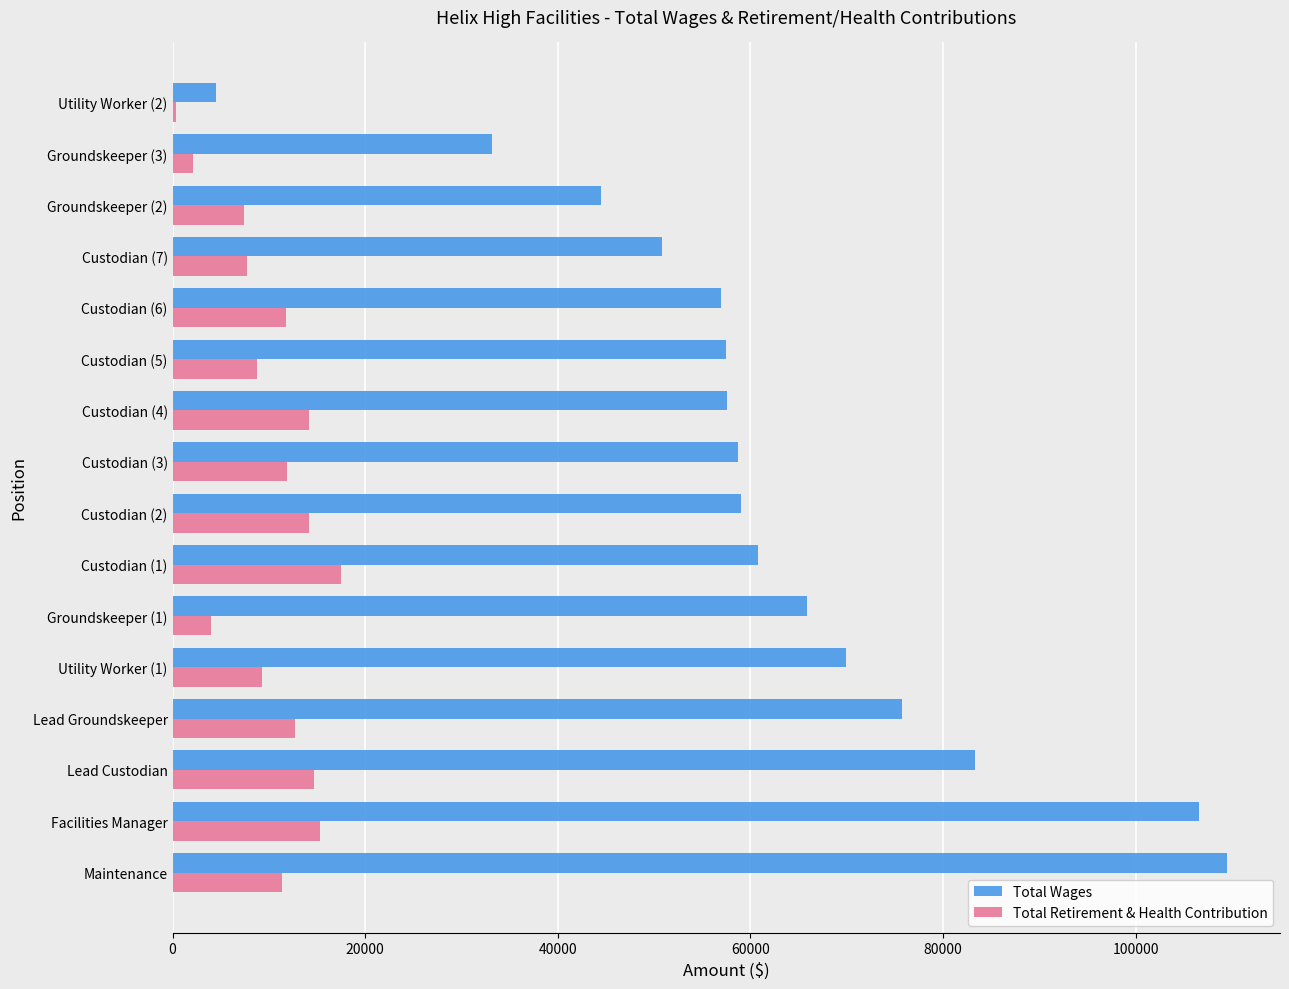

Is the value of Total Wages at Groundskeeper (2) greater than the value of Total Retirement & Health Contribution at Utility Worker (2)?

Yes